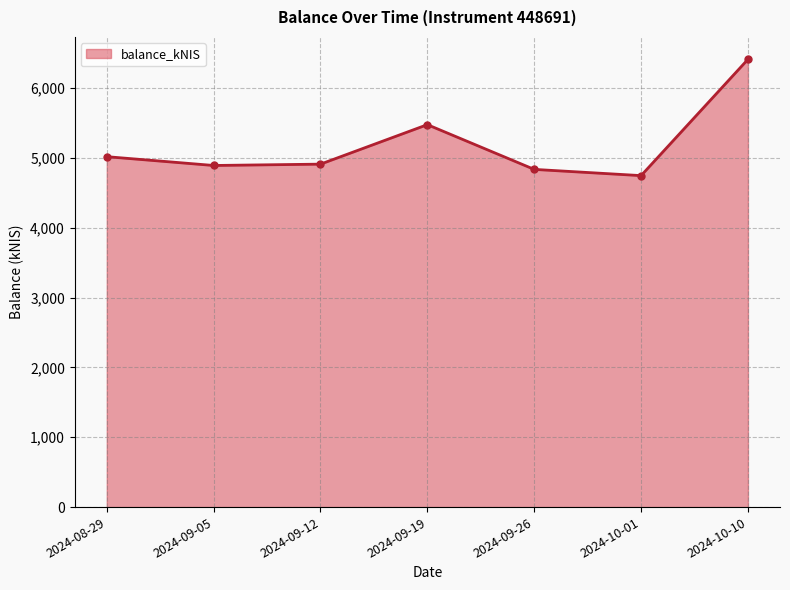

What is the approximate value at 2024-09-26?

4837.5